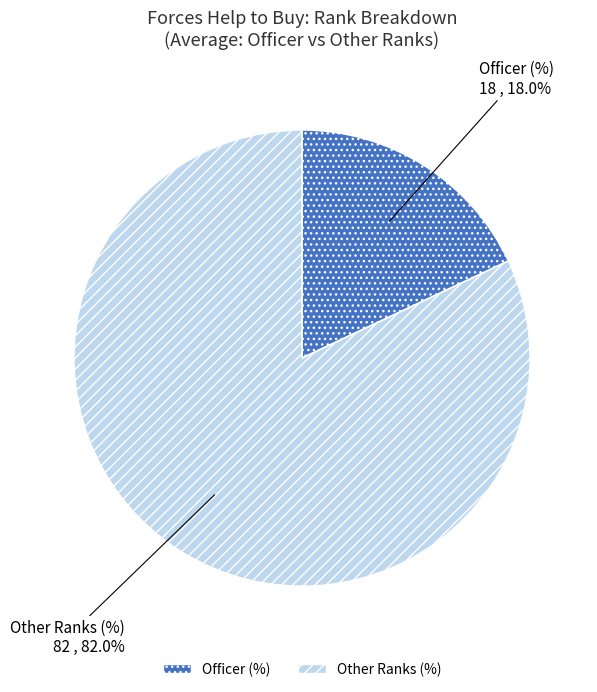

Count the number of slices in the pie.

2